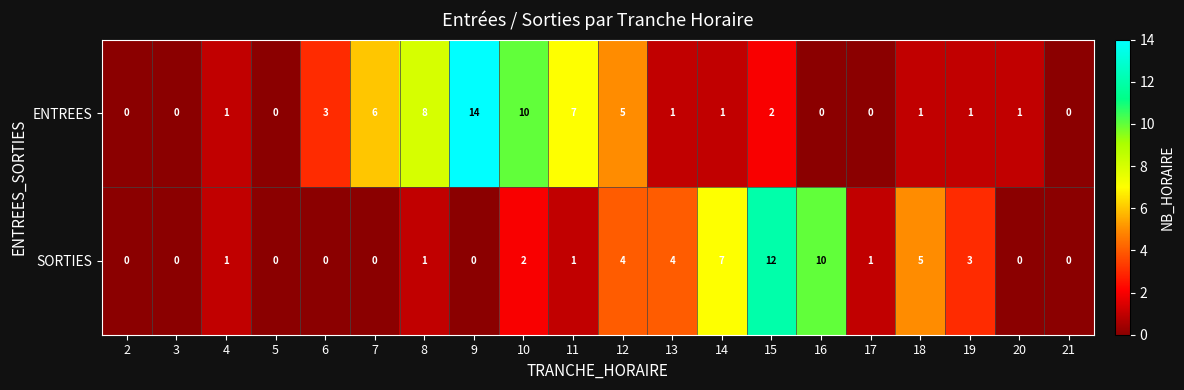

How many distinct data groups are displayed?

2